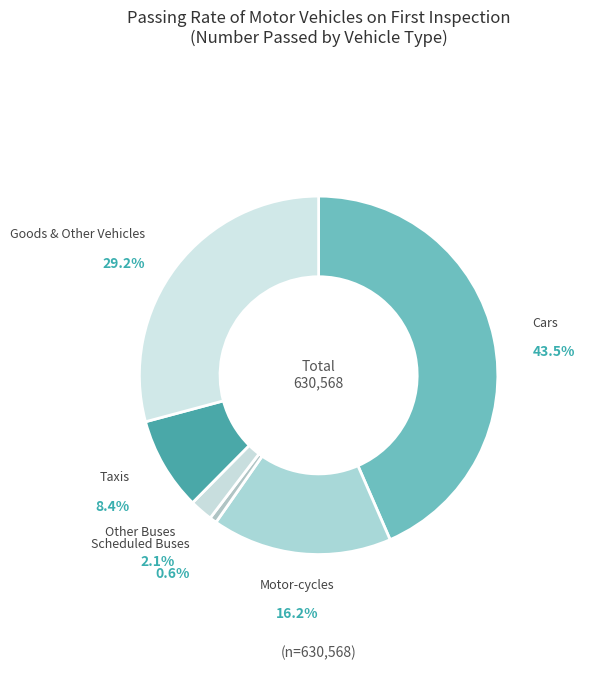

How much of the chart is everything except Other Buses?

97.9%